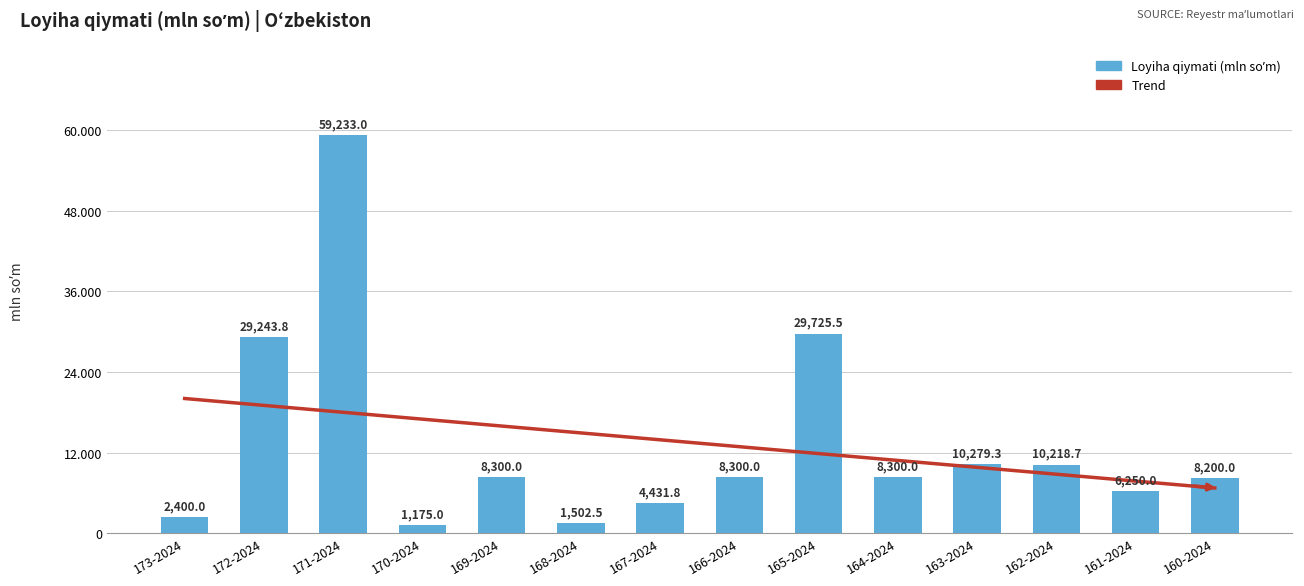

Does the chart contain any negative values?

No